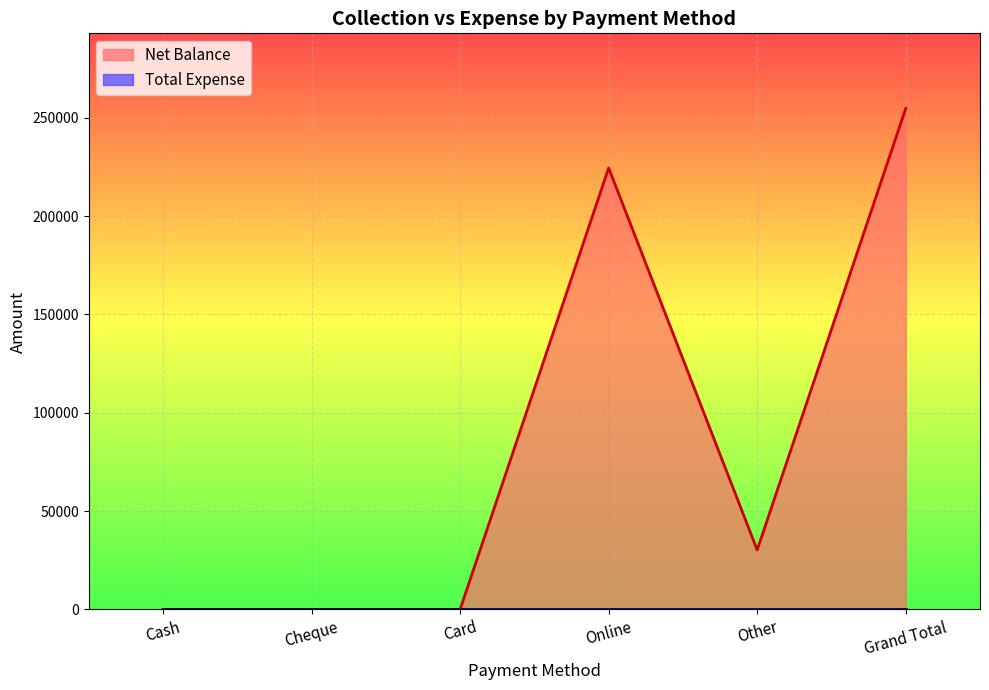

The chart shows a value of 224485 at Online. True or false?

True